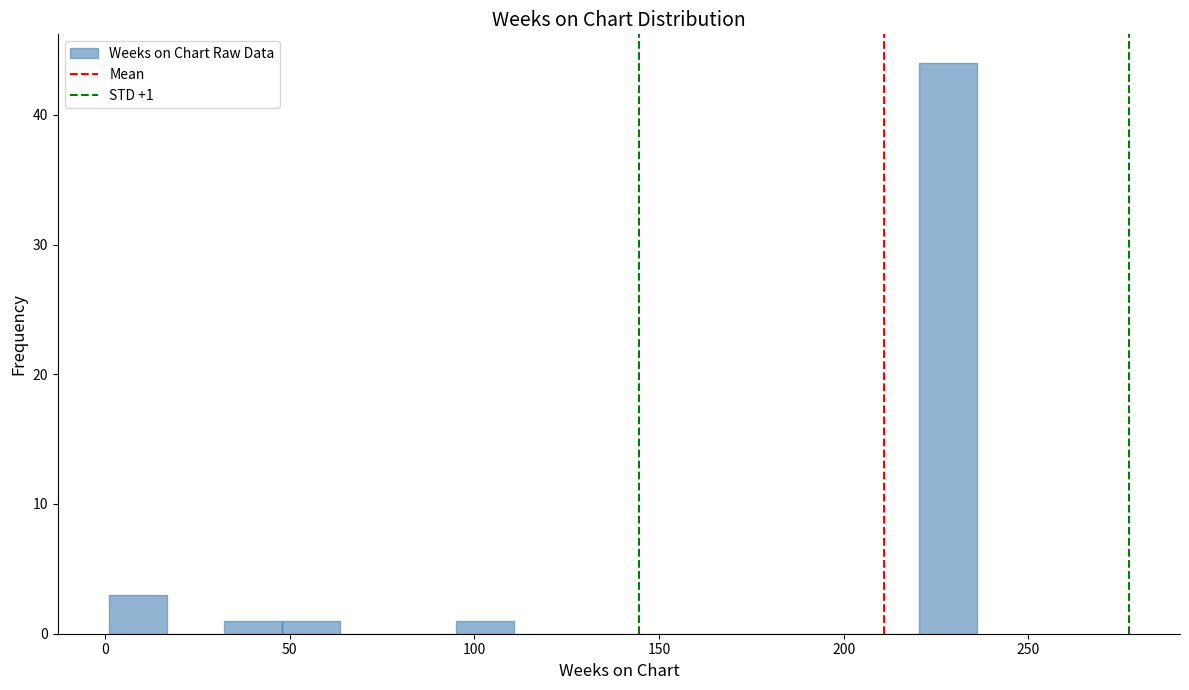

Read against the x-axis, roughly where is the centre of the tallest bar?

230